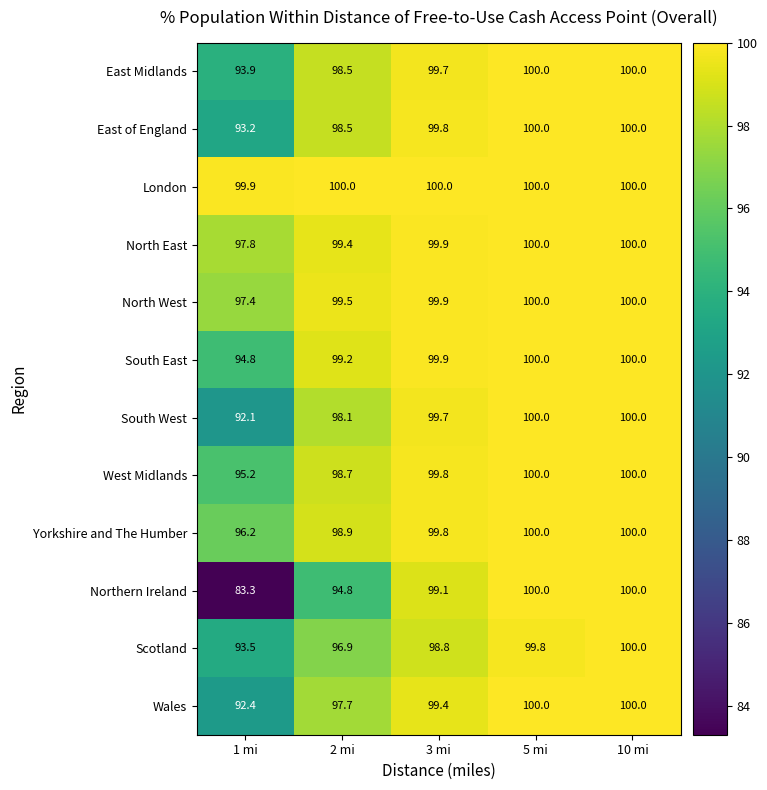

At which label does Yorkshire and The Humber first exceed 99?

3 mi